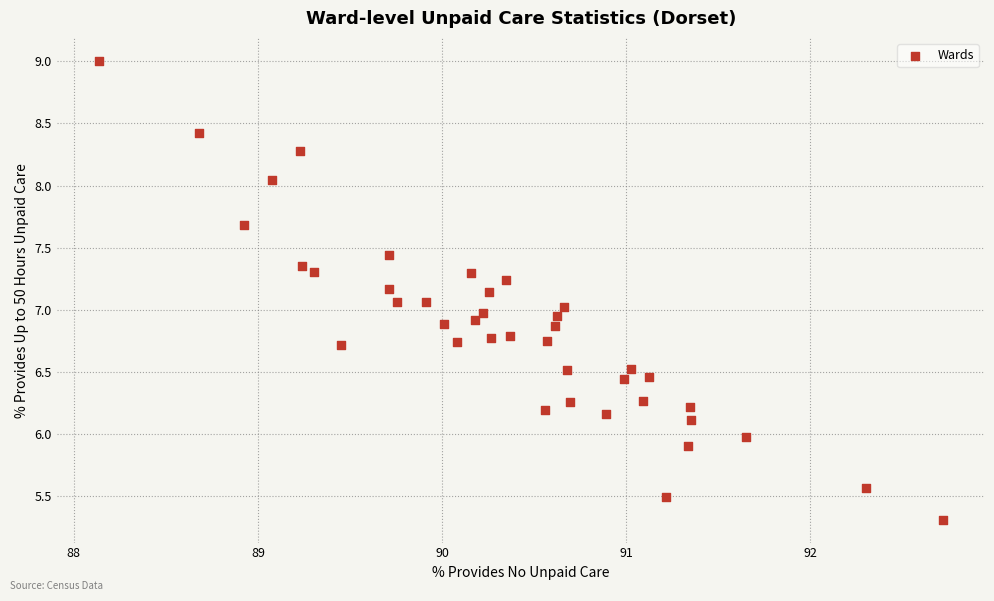

What is the range of X values (max minus min)?

4.6